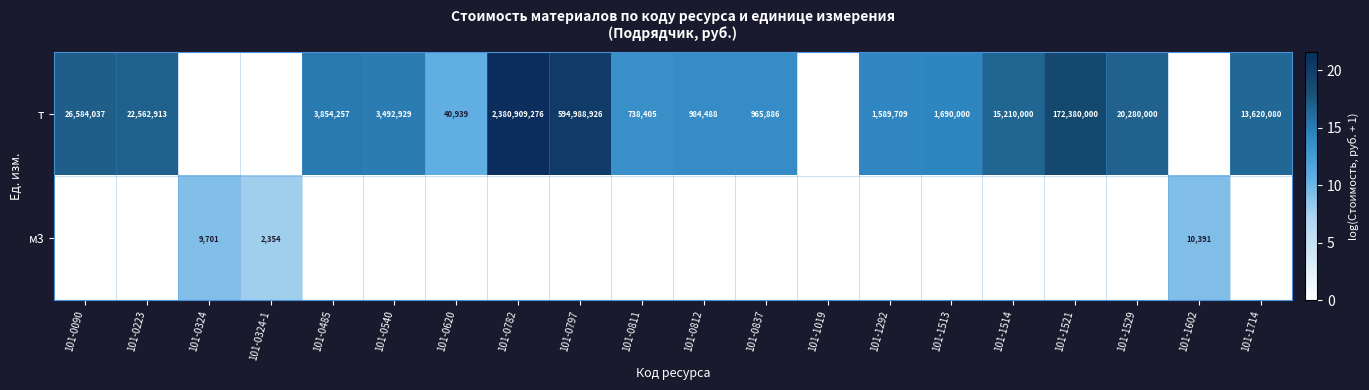

At which category is the sum across all series the highest?

101-0782